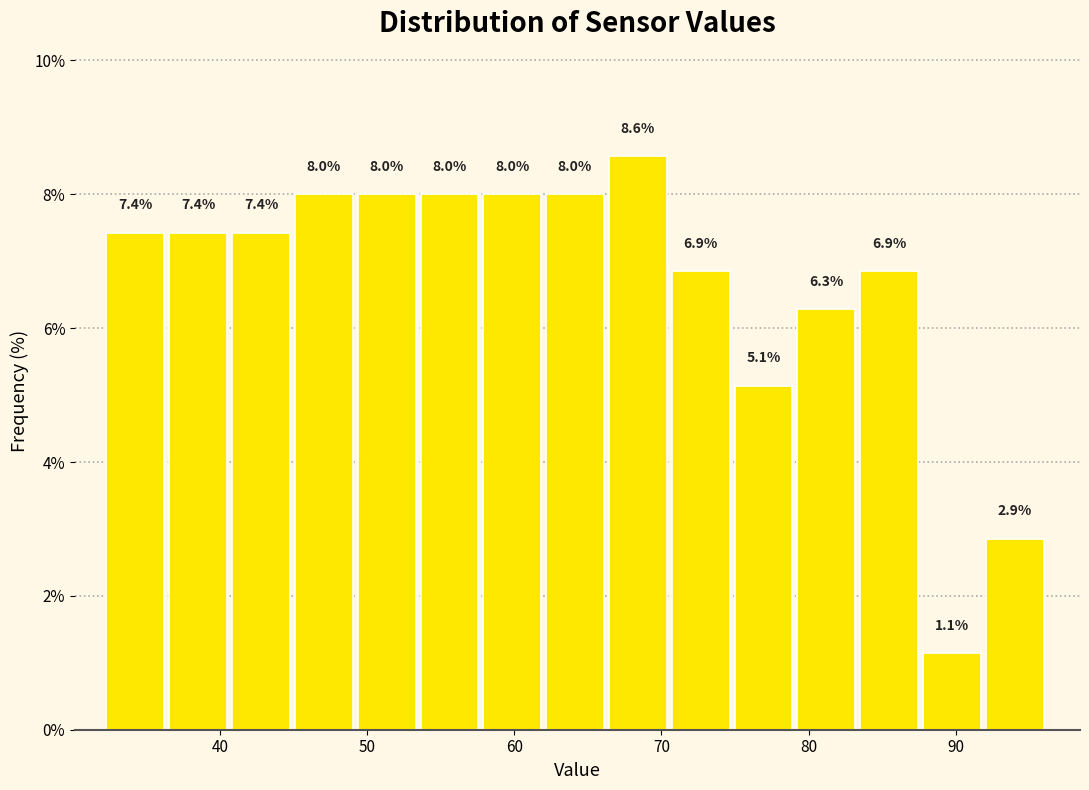

Reading left to right, transcribe this chart: for each bar, give the range it covers on the x-axis and its height. The bar edges are not printed on the chart, so give them approximately, as read against the axis.

32 to 37: 7.4
37 to 41: 7.4
41 to 45: 7.4
45 to 49: 8.0
49 to 54: 8.0
54 to 58: 8.0
58 to 62: 8.0
62 to 66: 8.0
66 to 71: 8.6
71 to 75: 6.9
75 to 79: 5.1
79 to 84: 6.3
84 to 88: 6.9
88 to 92: 1.1
92 to 96: 2.9